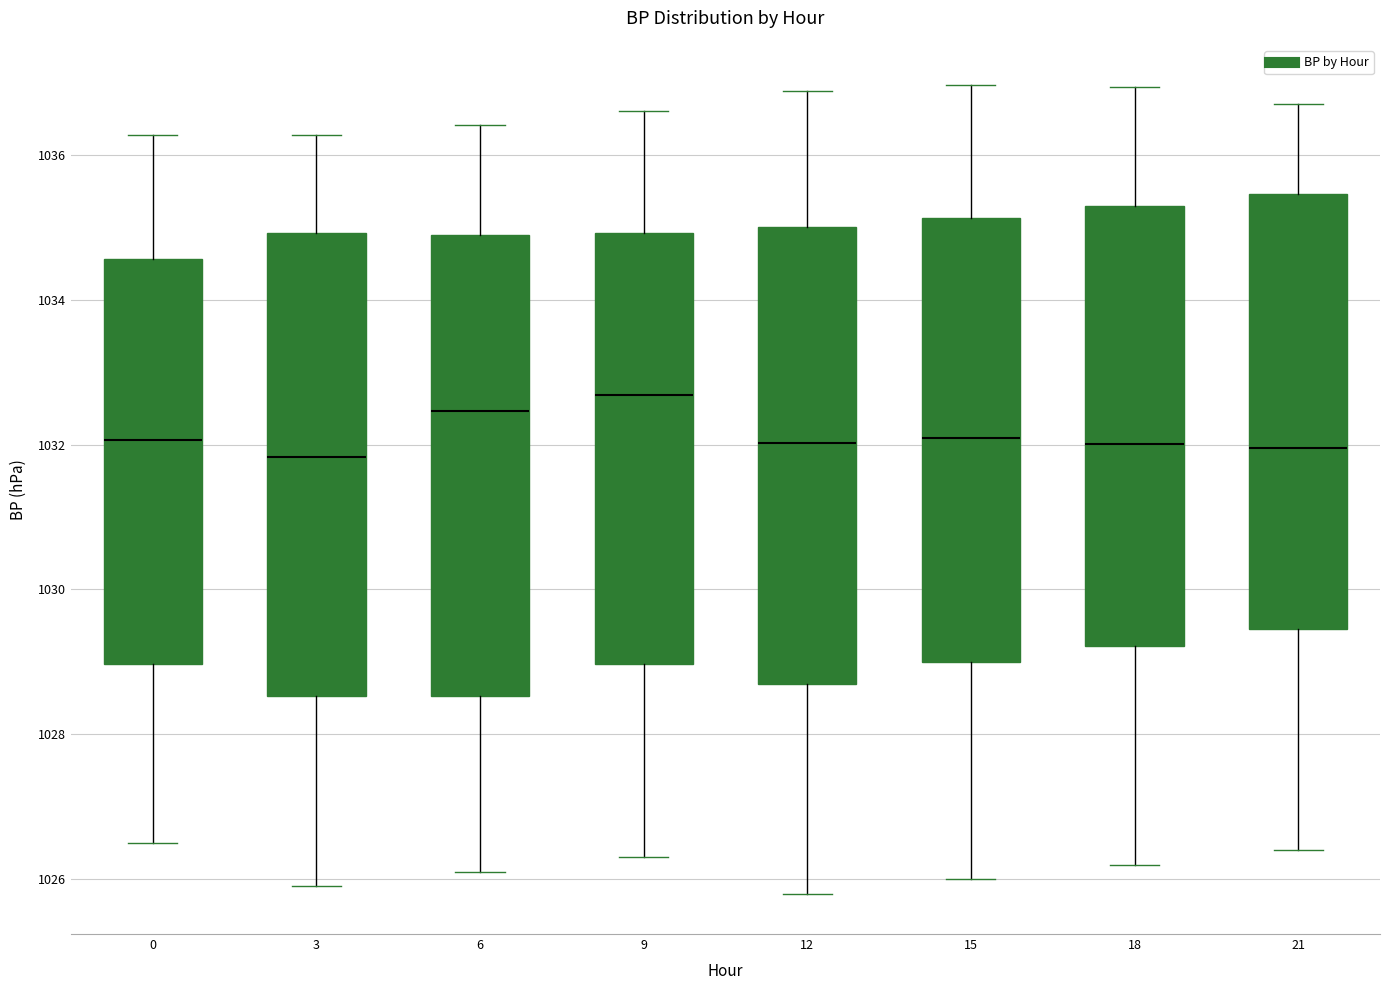

Where does the upper whisker of the box at x = 9 end on the y-axis? The values are not printed on the chart, so give them approximately, as read against the axis.

1036.6